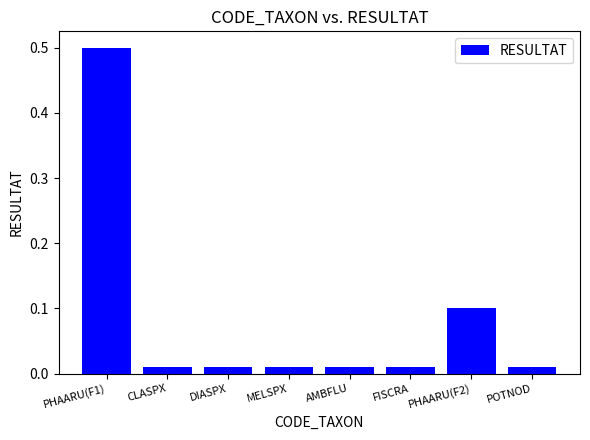

Does the chart contain stacked bars?

No